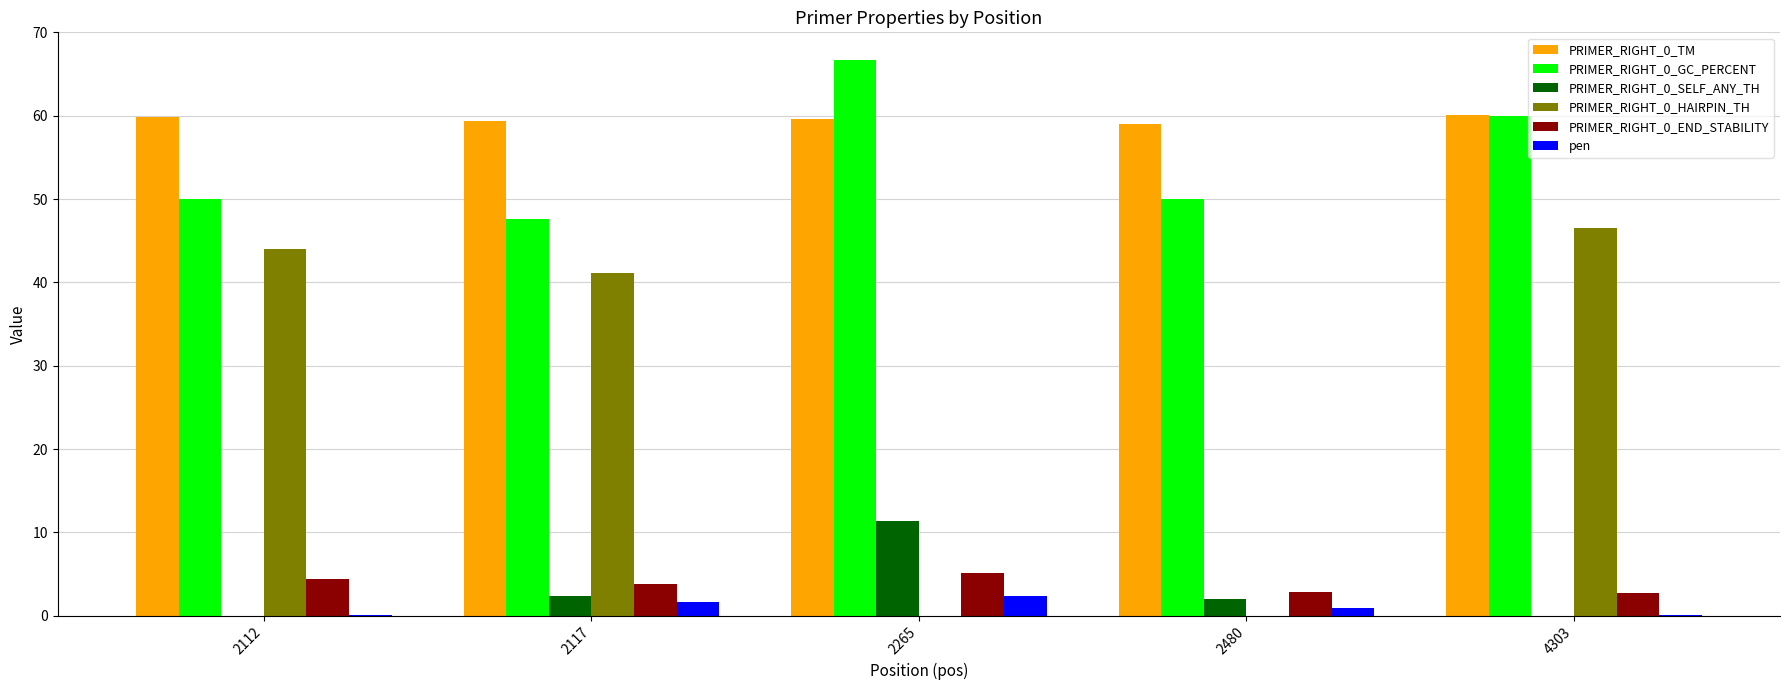

What is the sum of all PRIMER_RIGHT_0_GC_PERCENT values?

274.3